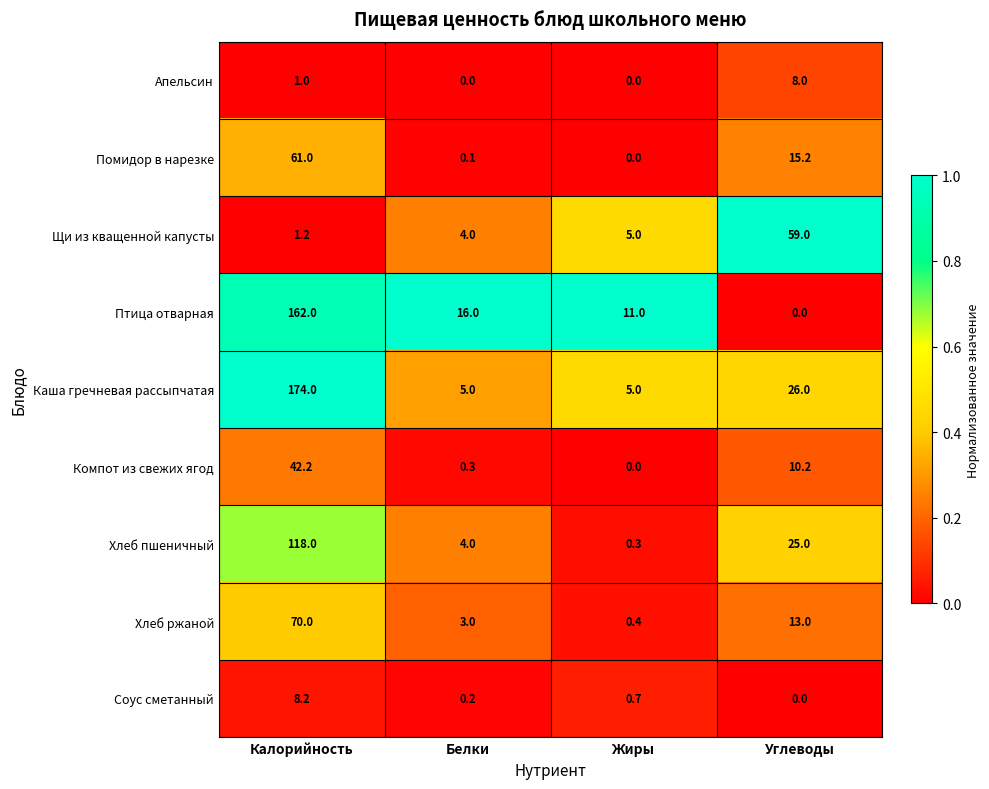

What is the approximate value of Хлеб ржаной at Жиры?

0.4